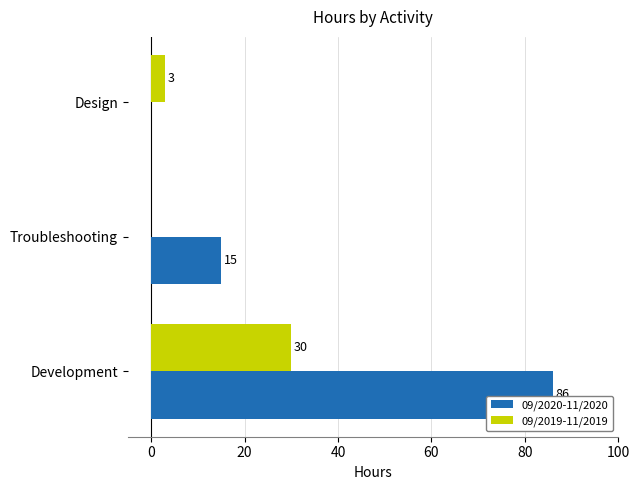

What is the maximum value for 09/2019-11/2019?

30